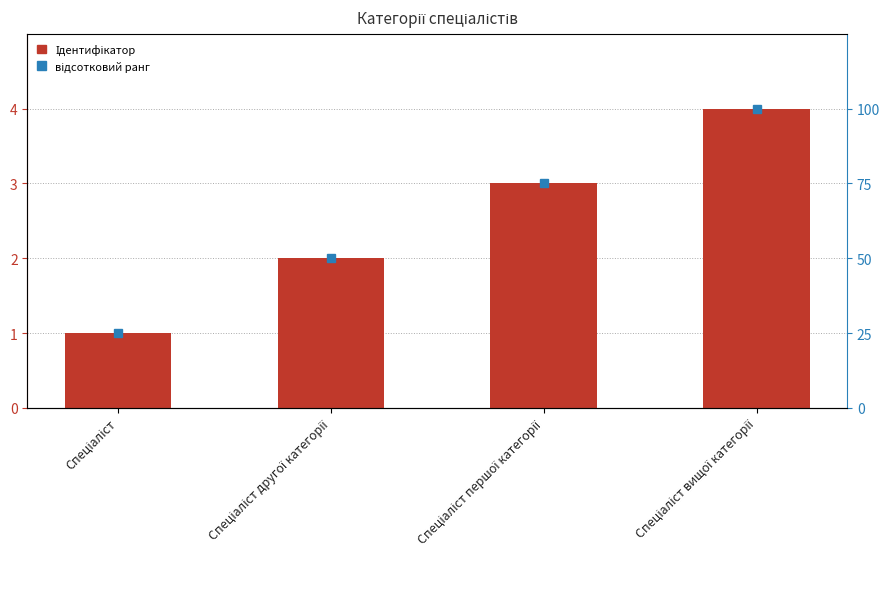

At which label is the value closest to 2?

Спеціаліст другої категорії